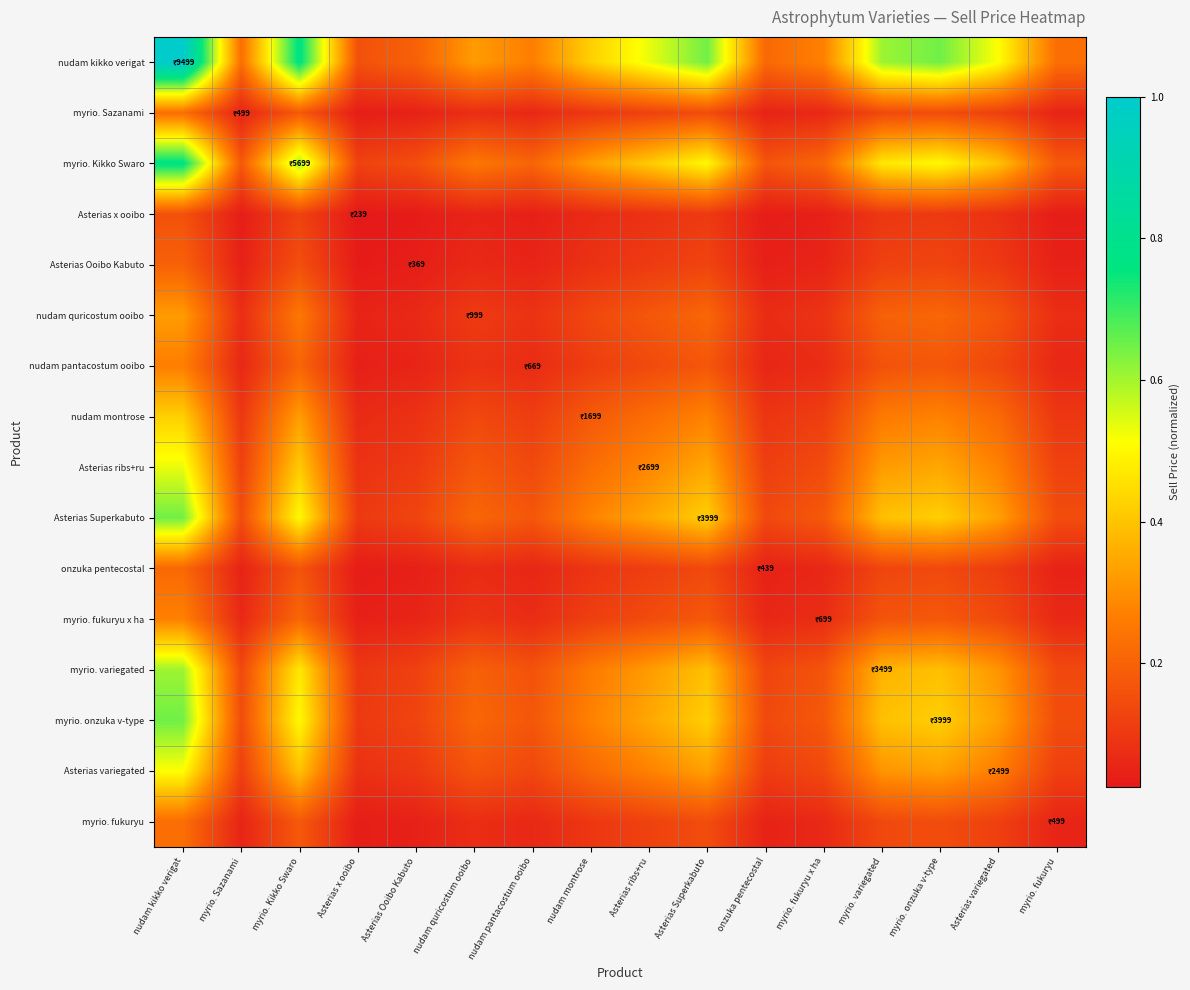

Reading right to left, extract all data points from this chart.

nudam kikko verigat: myrio. fukuryu=0.2	Asterias variegated=0.5	myrio. onzuka v-type=0.6	myrio. variegated=0.6	myrio. fukuryu x ha=0.3	onzuka pentecostal=0.2	Asterias Superkabuto=0.6	Asterias ribs+ru=0.5	nudam montrose=0.4	nudam pantacostum ooibo=0.3	nudam quricostum ooibo=0.3	Asterias Ooibo Kabuto=0.2	Asterias x ooibo=0.2	myrio. Kikko Swaro=0.8	myrio. Sazanami=0.2	nudam kikko verigat=1.0
myrio. Sazanami: myrio. fukuryu=0.1	Asterias variegated=0.1	myrio. onzuka v-type=0.1	myrio. variegated=0.1	myrio. fukuryu x ha=0.1	onzuka pentecostal=0.0	Asterias Superkabuto=0.1	Asterias ribs+ru=0.1	nudam montrose=0.1	nudam pantacostum ooibo=0.1	nudam quricostum ooibo=0.1	Asterias Ooibo Kabuto=0.0	Asterias x ooibo=0.0	myrio. Kikko Swaro=0.2	myrio. Sazanami=0.1	nudam kikko verigat=0.2
myrio. Kikko Swaro: myrio. fukuryu=0.2	Asterias variegated=0.4	myrio. onzuka v-type=0.5	myrio. variegated=0.5	myrio. fukuryu x ha=0.2	onzuka pentecostal=0.2	Asterias Superkabuto=0.5	Asterias ribs+ru=0.4	nudam montrose=0.3	nudam pantacostum ooibo=0.2	nudam quricostum ooibo=0.3	Asterias Ooibo Kabuto=0.2	Asterias x ooibo=0.1	myrio. Kikko Swaro=0.6	myrio. Sazanami=0.2	nudam kikko verigat=0.8
Asterias x ooibo: myrio. fukuryu=0.0	Asterias variegated=0.1	myrio. onzuka v-type=0.1	myrio. variegated=0.1	myrio. fukuryu x ha=0.0	onzuka pentecostal=0.0	Asterias Superkabuto=0.1	Asterias ribs+ru=0.1	nudam montrose=0.1	nudam pantacostum ooibo=0.0	nudam quricostum ooibo=0.1	Asterias Ooibo Kabuto=0.0	Asterias x ooibo=0.0	myrio. Kikko Swaro=0.1	myrio. Sazanami=0.0	nudam kikko verigat=0.2
Asterias Ooibo Kabuto: myrio. fukuryu=0.0	Asterias variegated=0.1	myrio. onzuka v-type=0.1	myrio. variegated=0.1	myrio. fukuryu x ha=0.1	onzuka pentecostal=0.0	Asterias Superkabuto=0.1	Asterias ribs+ru=0.1	nudam montrose=0.1	nudam pantacostum ooibo=0.1	nudam quricostum ooibo=0.1	Asterias Ooibo Kabuto=0.0	Asterias x ooibo=0.0	myrio. Kikko Swaro=0.2	myrio. Sazanami=0.0	nudam kikko verigat=0.2
nudam quricostum ooibo: myrio. fukuryu=0.1	Asterias variegated=0.2	myrio. onzuka v-type=0.2	myrio. variegated=0.2	myrio. fukuryu x ha=0.1	onzuka pentecostal=0.1	Asterias Superkabuto=0.2	Asterias ribs+ru=0.2	nudam montrose=0.1	nudam pantacostum ooibo=0.1	nudam quricostum ooibo=0.1	Asterias Ooibo Kabuto=0.1	Asterias x ooibo=0.1	myrio. Kikko Swaro=0.3	myrio. Sazanami=0.1	nudam kikko verigat=0.3
nudam pantacostum ooibo: myrio. fukuryu=0.1	Asterias variegated=0.1	myrio. onzuka v-type=0.2	myrio. variegated=0.2	myrio. fukuryu x ha=0.1	onzuka pentecostal=0.1	Asterias Superkabuto=0.2	Asterias ribs+ru=0.1	nudam montrose=0.1	nudam pantacostum ooibo=0.1	nudam quricostum ooibo=0.1	Asterias Ooibo Kabuto=0.1	Asterias x ooibo=0.0	myrio. Kikko Swaro=0.2	myrio. Sazanami=0.1	nudam kikko verigat=0.3
nudam montrose: myrio. fukuryu=0.1	Asterias variegated=0.2	myrio. onzuka v-type=0.3	myrio. variegated=0.3	myrio. fukuryu x ha=0.1	onzuka pentecostal=0.1	Asterias Superkabuto=0.3	Asterias ribs+ru=0.2	nudam montrose=0.2	nudam pantacostum ooibo=0.1	nudam quricostum ooibo=0.1	Asterias Ooibo Kabuto=0.1	Asterias x ooibo=0.1	myrio. Kikko Swaro=0.3	myrio. Sazanami=0.1	nudam kikko verigat=0.4
Asterias ribs+ru: myrio. fukuryu=0.1	Asterias variegated=0.3	myrio. onzuka v-type=0.3	myrio. variegated=0.3	myrio. fukuryu x ha=0.1	onzuka pentecostal=0.1	Asterias Superkabuto=0.3	Asterias ribs+ru=0.3	nudam montrose=0.2	nudam pantacostum ooibo=0.1	nudam quricostum ooibo=0.2	Asterias Ooibo Kabuto=0.1	Asterias x ooibo=0.1	myrio. Kikko Swaro=0.4	myrio. Sazanami=0.1	nudam kikko verigat=0.5
Asterias Superkabuto: myrio. fukuryu=0.1	Asterias variegated=0.3	myrio. onzuka v-type=0.4	myrio. variegated=0.4	myrio. fukuryu x ha=0.2	onzuka pentecostal=0.1	Asterias Superkabuto=0.4	Asterias ribs+ru=0.3	nudam montrose=0.3	nudam pantacostum ooibo=0.2	nudam quricostum ooibo=0.2	Asterias Ooibo Kabuto=0.1	Asterias x ooibo=0.1	myrio. Kikko Swaro=0.5	myrio. Sazanami=0.1	nudam kikko verigat=0.6
onzuka pentecostal: myrio. fukuryu=0.0	Asterias variegated=0.1	myrio. onzuka v-type=0.1	myrio. variegated=0.1	myrio. fukuryu x ha=0.1	onzuka pentecostal=0.0	Asterias Superkabuto=0.1	Asterias ribs+ru=0.1	nudam montrose=0.1	nudam pantacostum ooibo=0.1	nudam quricostum ooibo=0.1	Asterias Ooibo Kabuto=0.0	Asterias x ooibo=0.0	myrio. Kikko Swaro=0.2	myrio. Sazanami=0.0	nudam kikko verigat=0.2
myrio. fukuryu x ha: myrio. fukuryu=0.1	Asterias variegated=0.1	myrio. onzuka v-type=0.2	myrio. variegated=0.2	myrio. fukuryu x ha=0.1	onzuka pentecostal=0.1	Asterias Superkabuto=0.2	Asterias ribs+ru=0.1	nudam montrose=0.1	nudam pantacostum ooibo=0.1	nudam quricostum ooibo=0.1	Asterias Ooibo Kabuto=0.1	Asterias x ooibo=0.0	myrio. Kikko Swaro=0.2	myrio. Sazanami=0.1	nudam kikko verigat=0.3
myrio. variegated: myrio. fukuryu=0.1	Asterias variegated=0.3	myrio. onzuka v-type=0.4	myrio. variegated=0.4	myrio. fukuryu x ha=0.2	onzuka pentecostal=0.1	Asterias Superkabuto=0.4	Asterias ribs+ru=0.3	nudam montrose=0.3	nudam pantacostum ooibo=0.2	nudam quricostum ooibo=0.2	Asterias Ooibo Kabuto=0.1	Asterias x ooibo=0.1	myrio. Kikko Swaro=0.5	myrio. Sazanami=0.1	nudam kikko verigat=0.6
myrio. onzuka v-type: myrio. fukuryu=0.1	Asterias variegated=0.3	myrio. onzuka v-type=0.4	myrio. variegated=0.4	myrio. fukuryu x ha=0.2	onzuka pentecostal=0.1	Asterias Superkabuto=0.4	Asterias ribs+ru=0.3	nudam montrose=0.3	nudam pantacostum ooibo=0.2	nudam quricostum ooibo=0.2	Asterias Ooibo Kabuto=0.1	Asterias x ooibo=0.1	myrio. Kikko Swaro=0.5	myrio. Sazanami=0.1	nudam kikko verigat=0.6
Asterias variegated: myrio. fukuryu=0.1	Asterias variegated=0.3	myrio. onzuka v-type=0.3	myrio. variegated=0.3	myrio. fukuryu x ha=0.1	onzuka pentecostal=0.1	Asterias Superkabuto=0.3	Asterias ribs+ru=0.3	nudam montrose=0.2	nudam pantacostum ooibo=0.1	nudam quricostum ooibo=0.2	Asterias Ooibo Kabuto=0.1	Asterias x ooibo=0.1	myrio. Kikko Swaro=0.4	myrio. Sazanami=0.1	nudam kikko verigat=0.5
myrio. fukuryu: myrio. fukuryu=0.1	Asterias variegated=0.1	myrio. onzuka v-type=0.1	myrio. variegated=0.1	myrio. fukuryu x ha=0.1	onzuka pentecostal=0.0	Asterias Superkabuto=0.1	Asterias ribs+ru=0.1	nudam montrose=0.1	nudam pantacostum ooibo=0.1	nudam quricostum ooibo=0.1	Asterias Ooibo Kabuto=0.0	Asterias x ooibo=0.0	myrio. Kikko Swaro=0.2	myrio. Sazanami=0.1	nudam kikko verigat=0.2